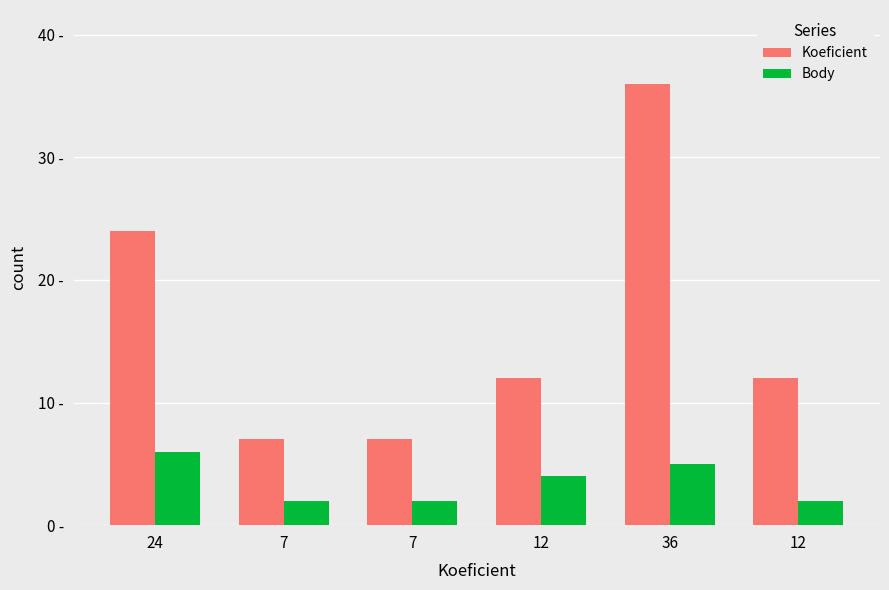

Are the bars grouped side by side (vs. stacked)?

Yes